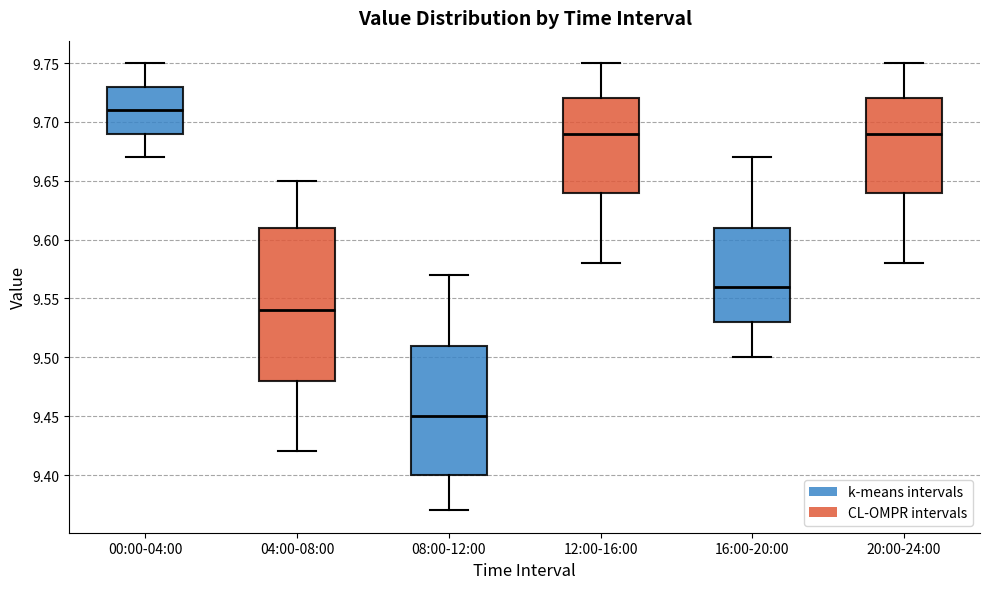

Reading left to right, read every box against the y-axis: the position of its median line, the range the box covers, and the ends of its whiskers. The values are not printed on the chart, so give them approximately, as read against the axis.

00:00-04:00: median 9.71, box 9.69 to 9.73, whiskers 9.67 to 9.75
04:00-08:00: median 9.54, box 9.48 to 9.61, whiskers 9.42 to 9.65
08:00-12:00: median 9.45, box 9.40 to 9.51, whiskers 9.37 to 9.57
12:00-16:00: median 9.69, box 9.64 to 9.72, whiskers 9.58 to 9.75
16:00-20:00: median 9.56, box 9.53 to 9.61, whiskers 9.50 to 9.67
20:00-24:00: median 9.69, box 9.64 to 9.72, whiskers 9.58 to 9.75